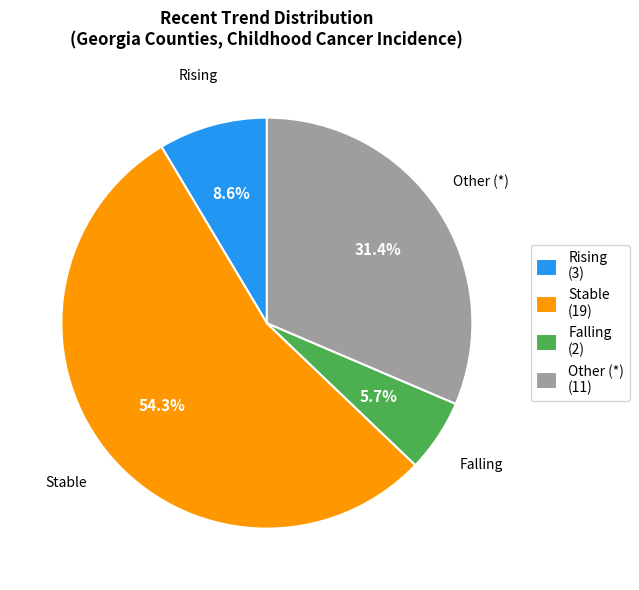

Is there a majority slice in this chart?

Yes